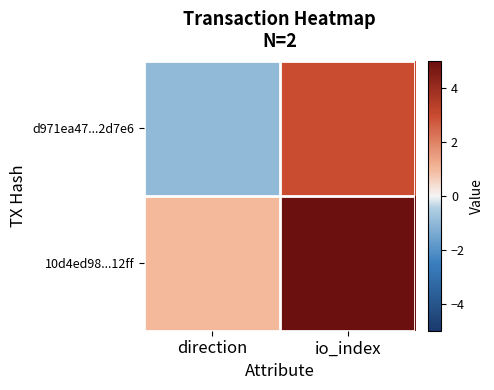

At which category is the sum across all series the highest?

io_index